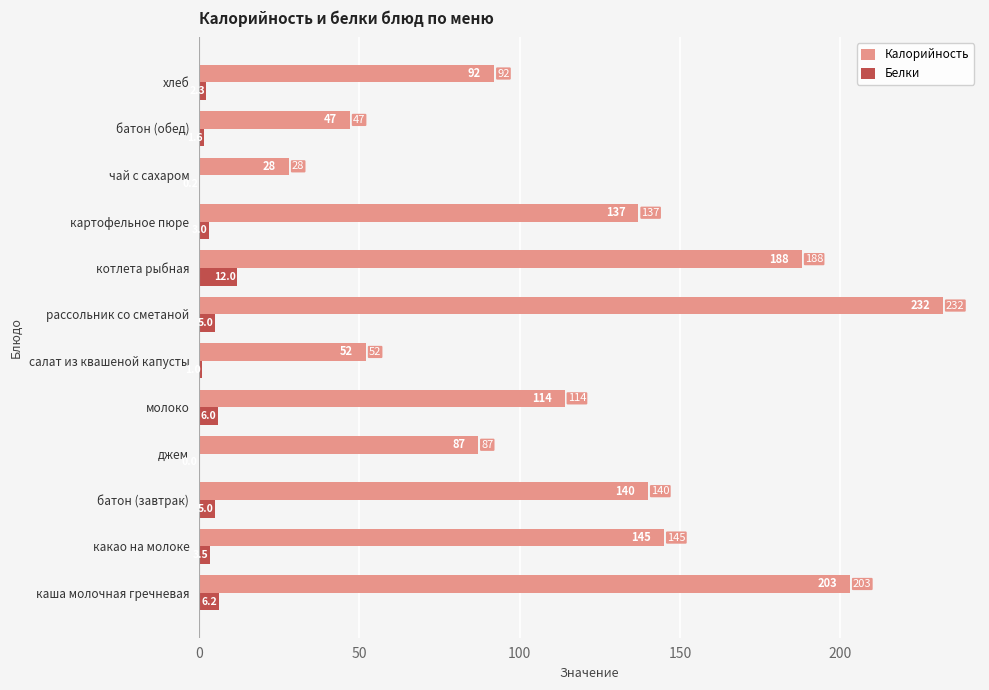

The Калорийность series shows 20.2 at хлеб. True or false?

False